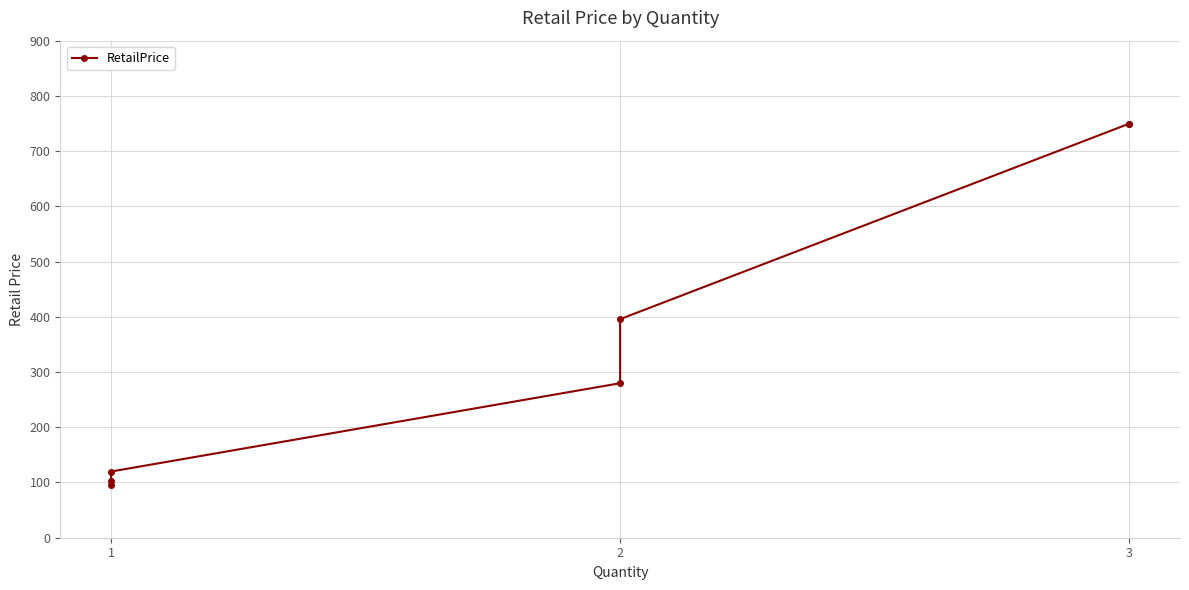

How many data points are above 279?

4